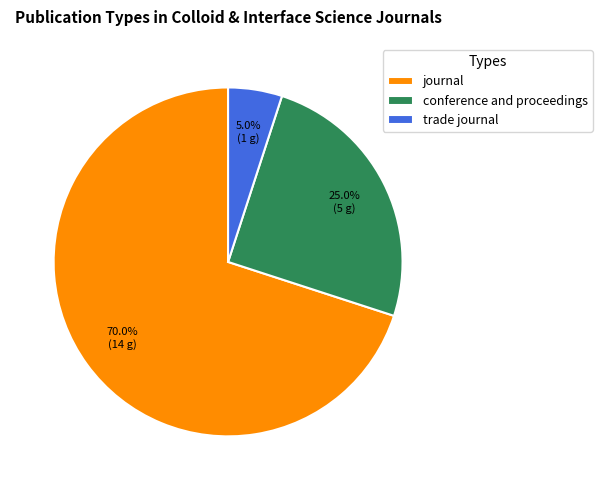

Rank the categories by value from highest to lowest.

journal, conference and proceedings, trade journal